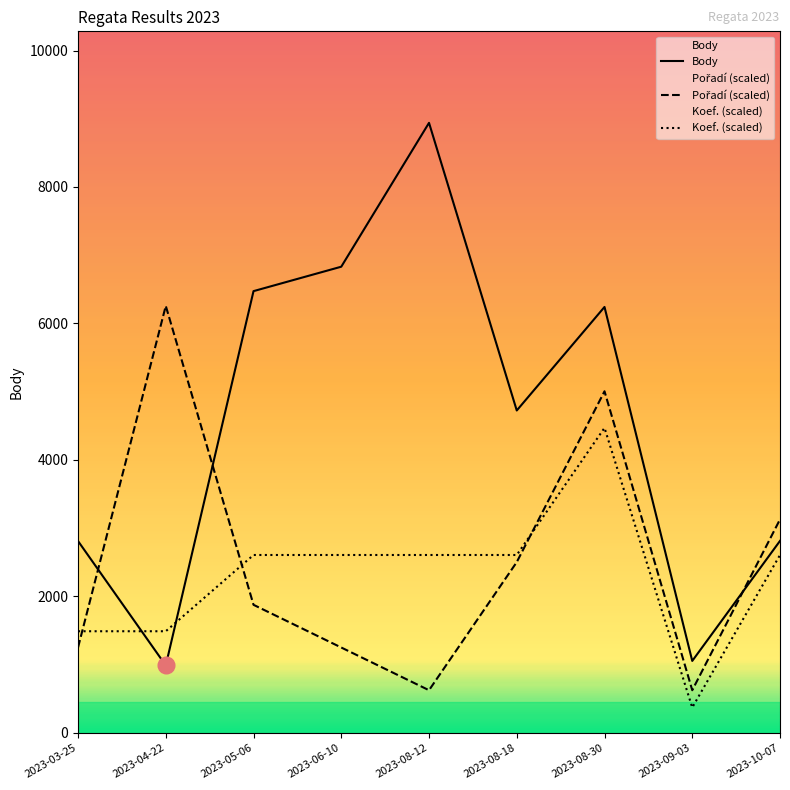

At which label is Pořadí (scaled) closest to 3441?

2023-10-07